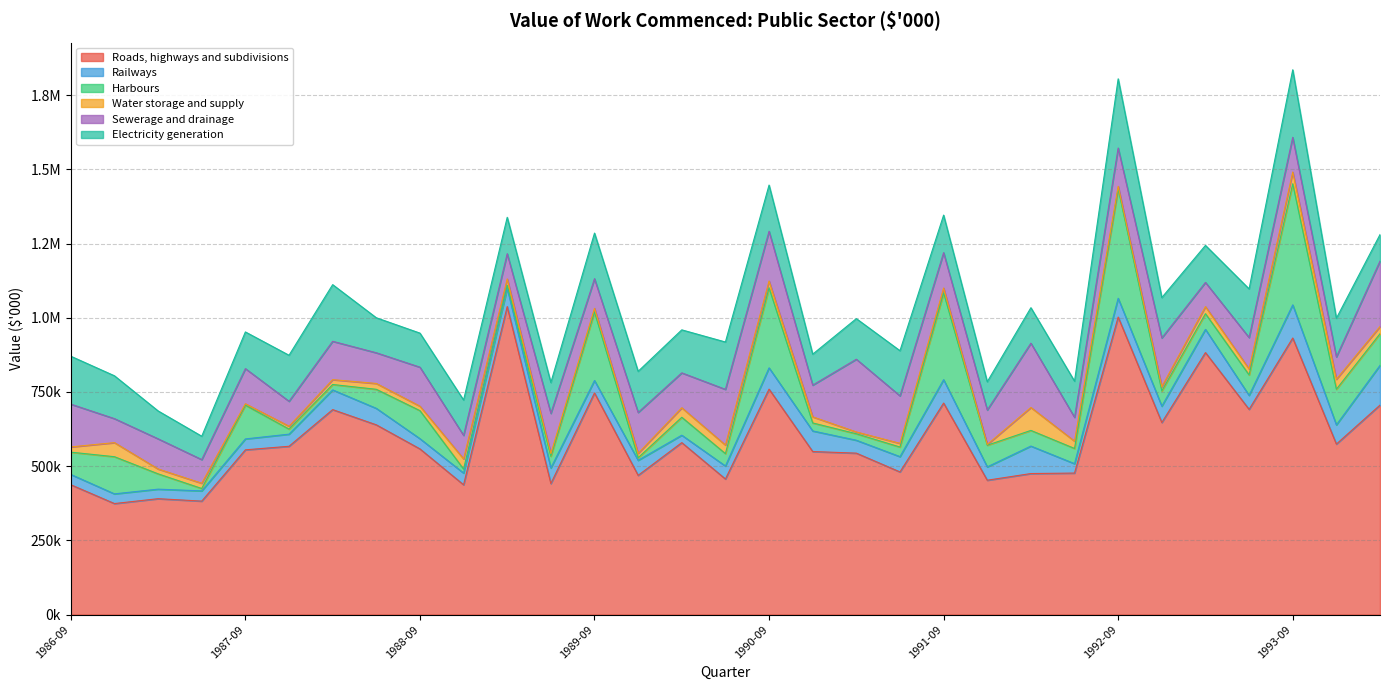

What is the total value across all series at 1994-03?

1280466